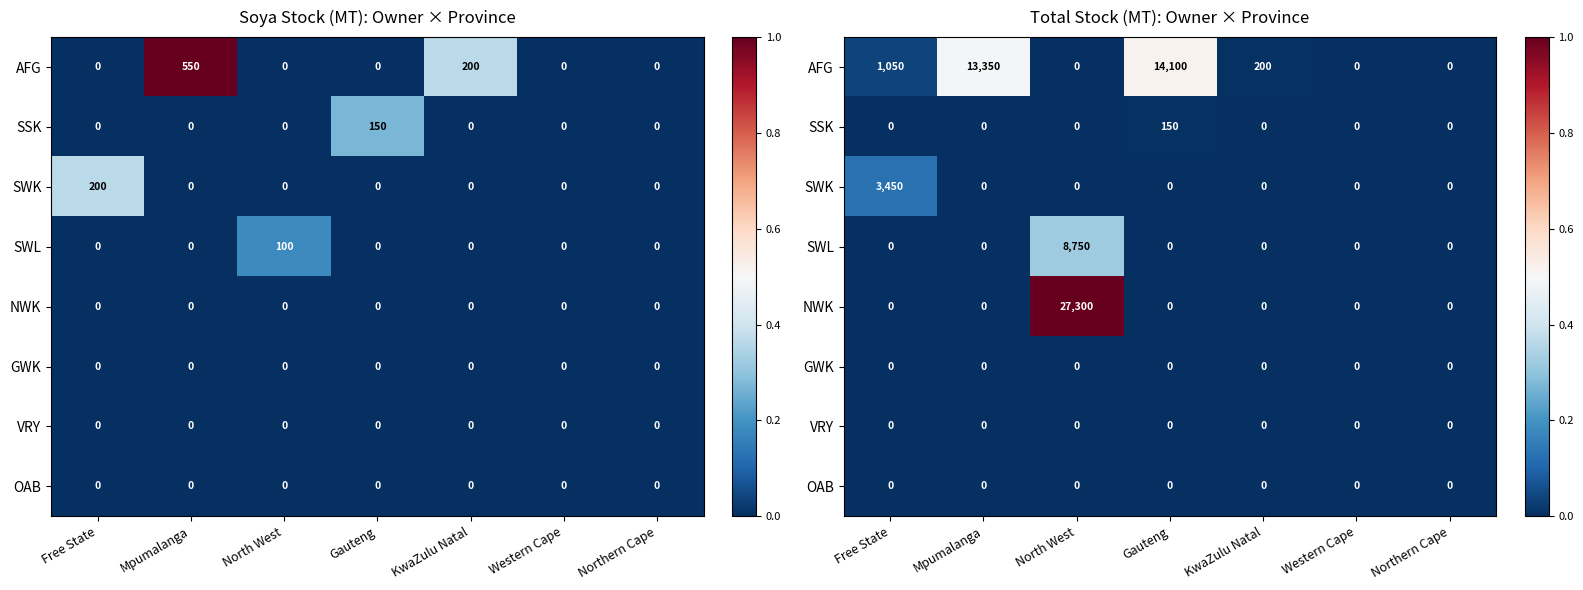

Rank the categories by AFG value from lowest to highest.

North West, Western Cape, Northern Cape, KwaZulu Natal, Free State, Mpumalanga, Gauteng